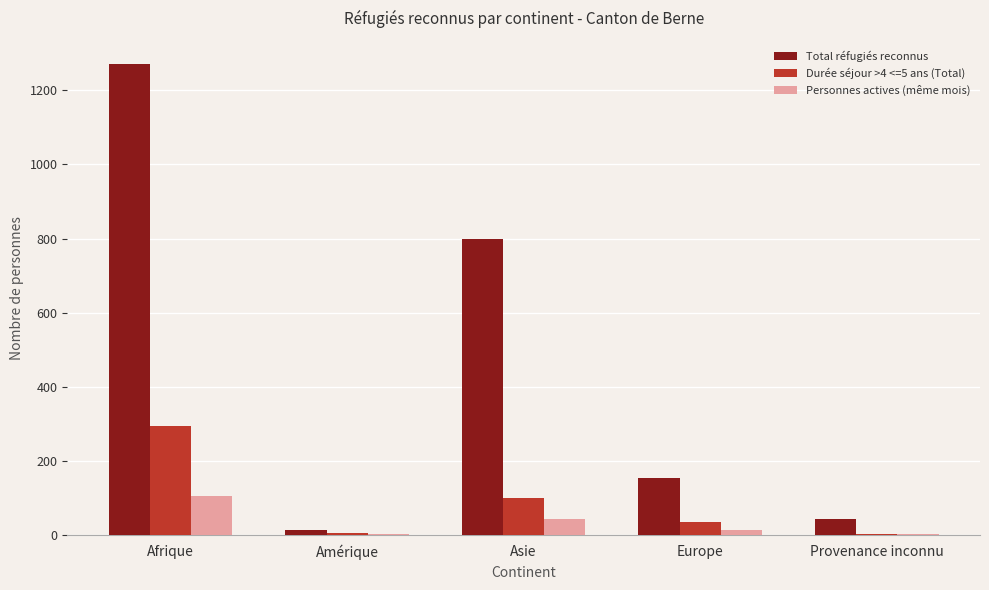

At which label is Personnes actives (même mois) closest to 54?

Asie